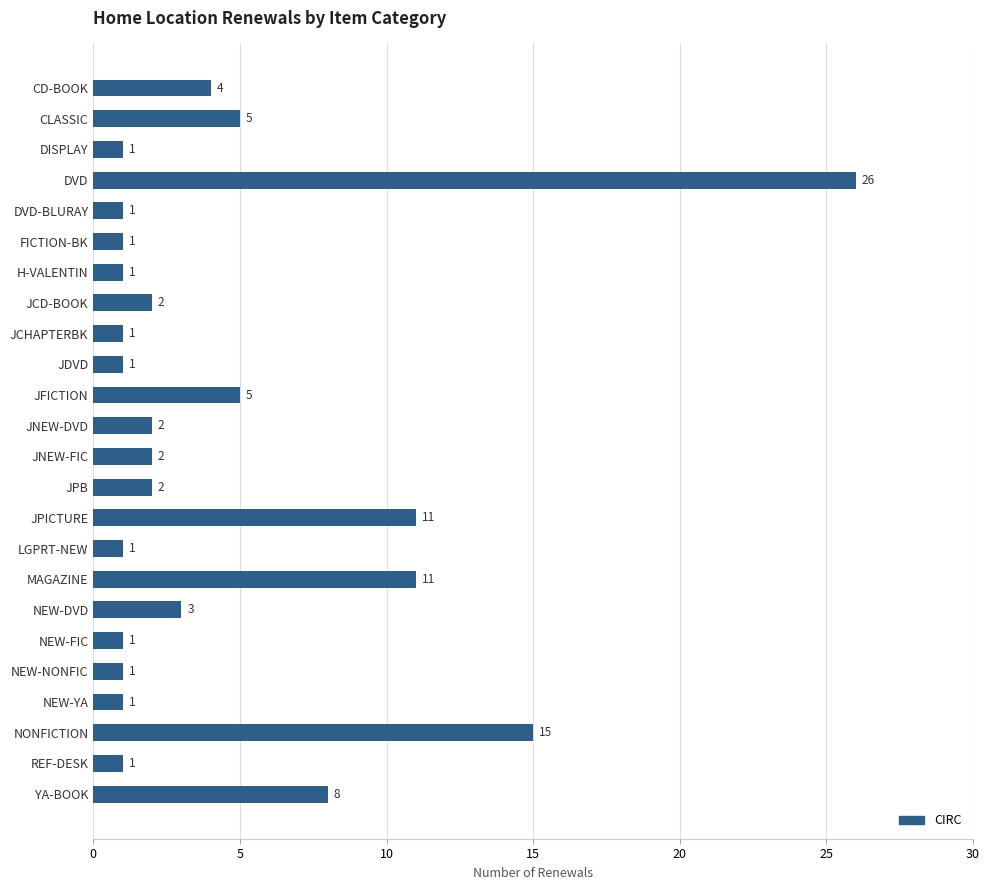

Approximately how many times larger is the value at NONFICTION compared to MAGAZINE?

1.4